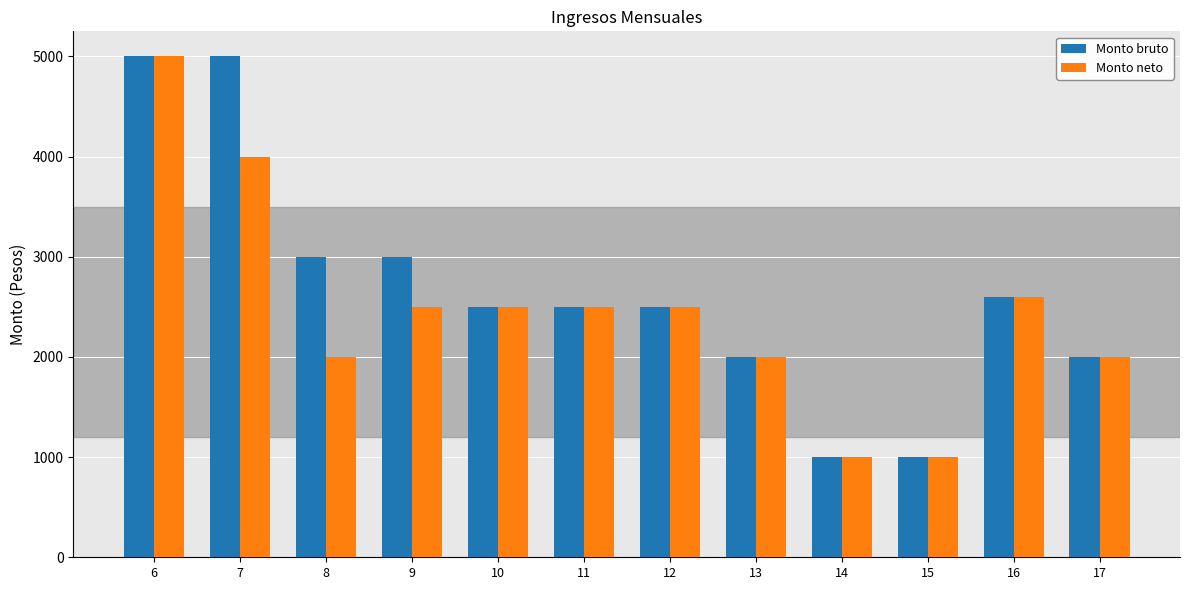

Count the Monto bruto values in the range 2000 to 3000.

8